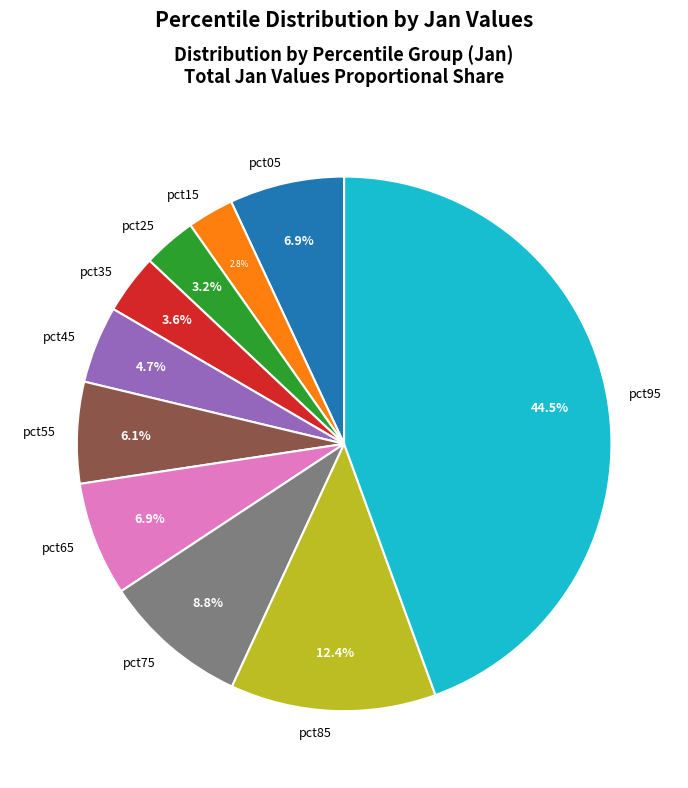

Which has a higher value, pct35 or pct15?

pct35